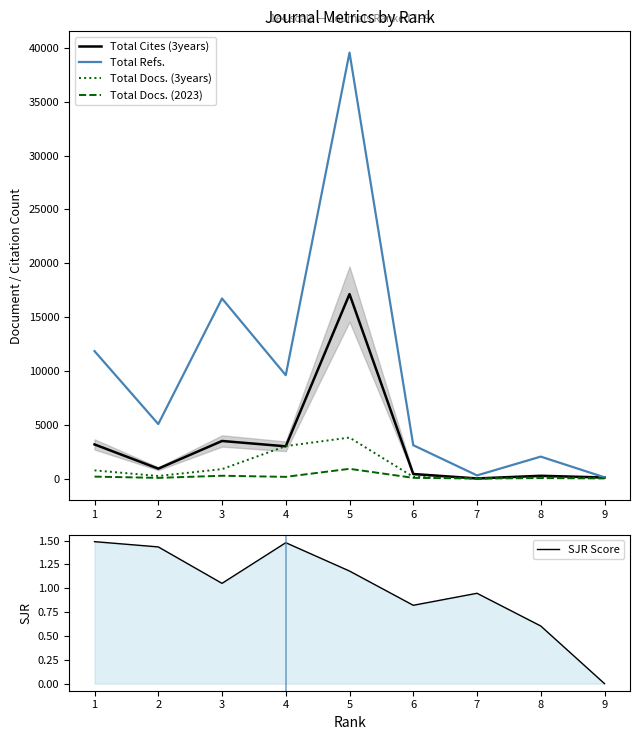

How many lines are shown in the chart?

5